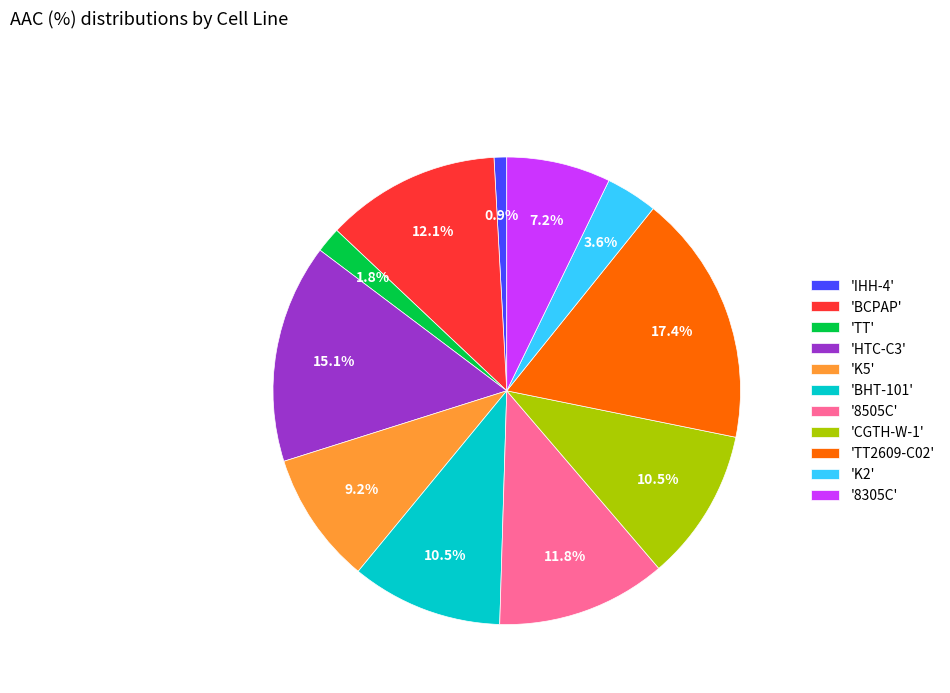

Which has a higher value, 'K5' or '8305C'?

'K5'